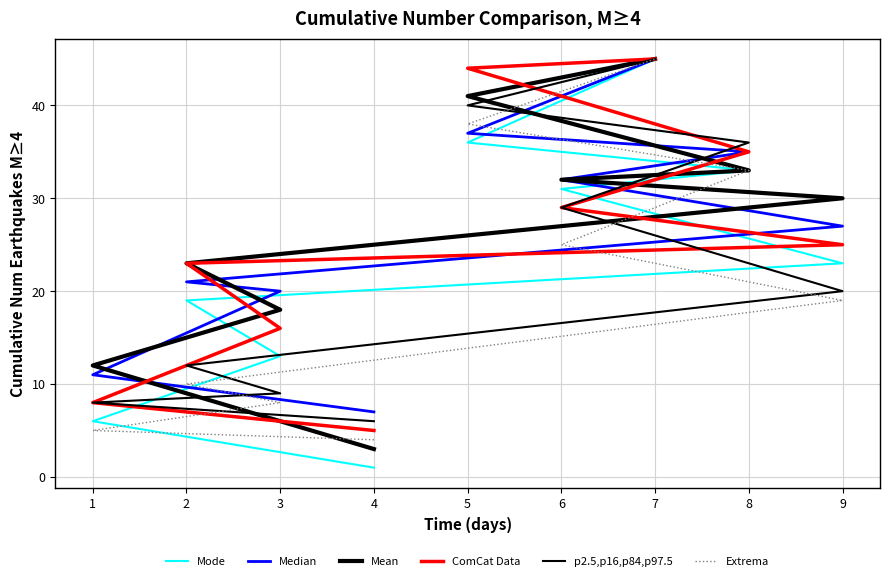

The value of p2.5,p16,p84,p97.5 at 3 is 9. True or false?

True